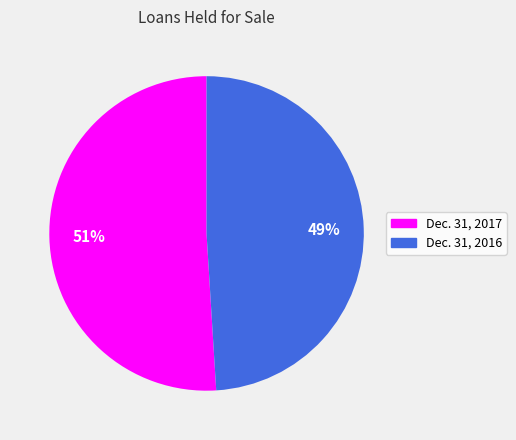

Which category accounts for the majority?

Dec. 31, 2017